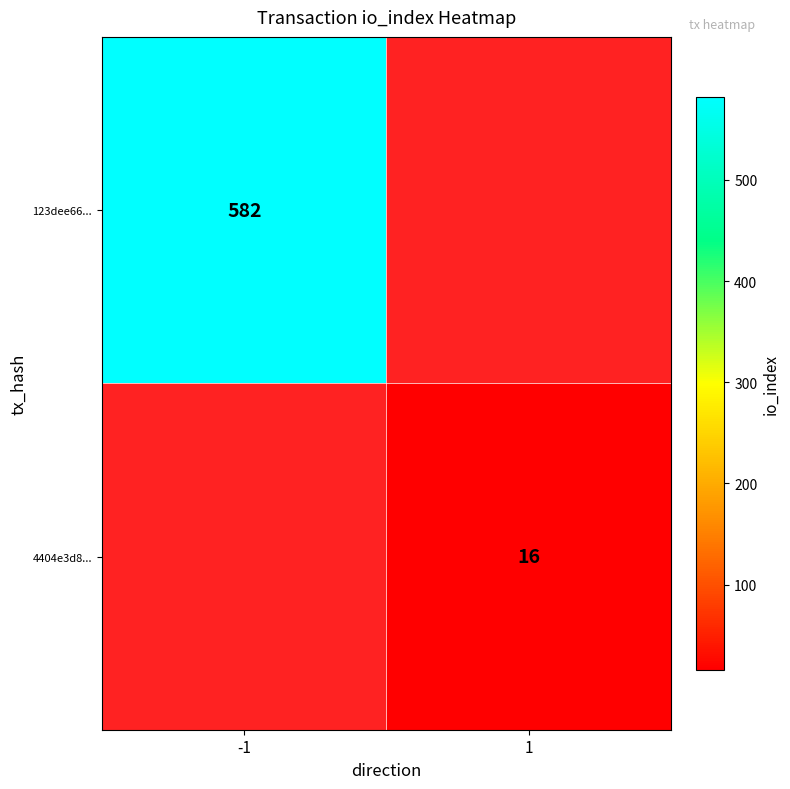

Is it true that 123dee66... equals 318 at -1?

False